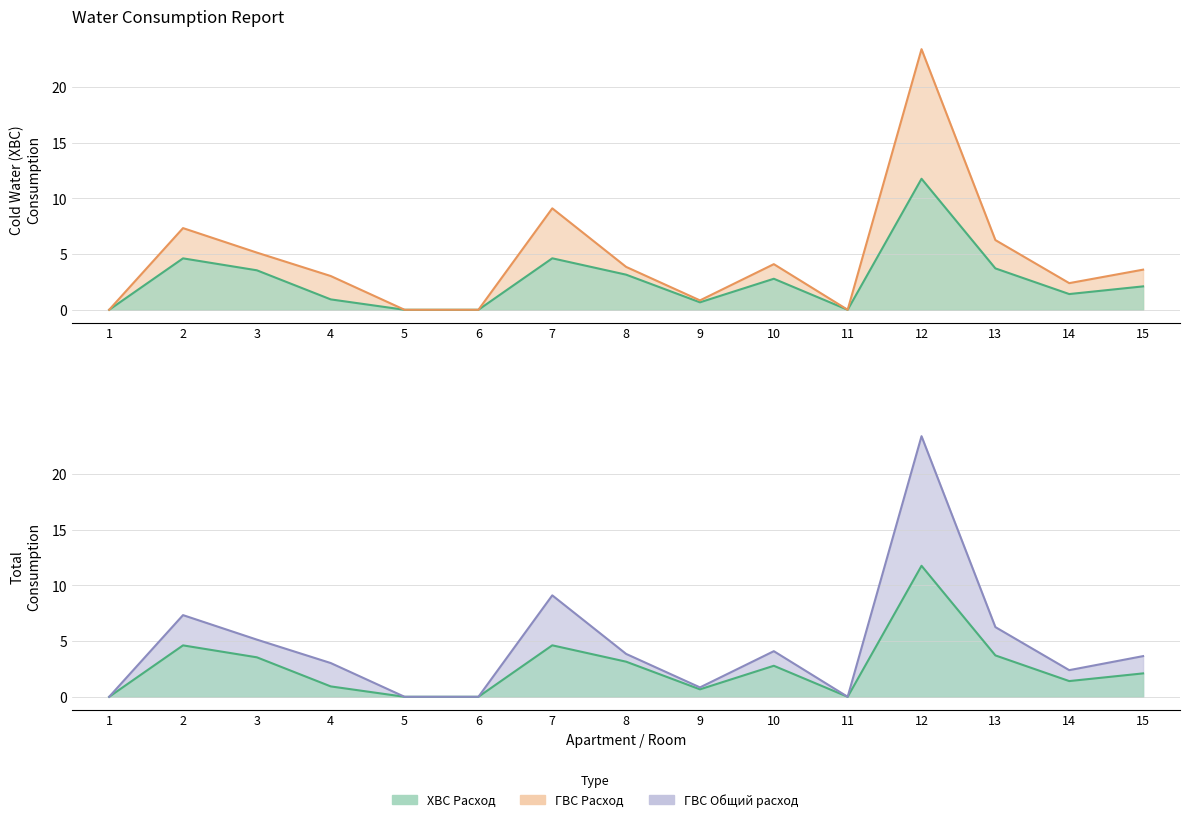

In ГВС Общий расход (line), how many points are higher than both neighbors (excluding endpoints)?

4